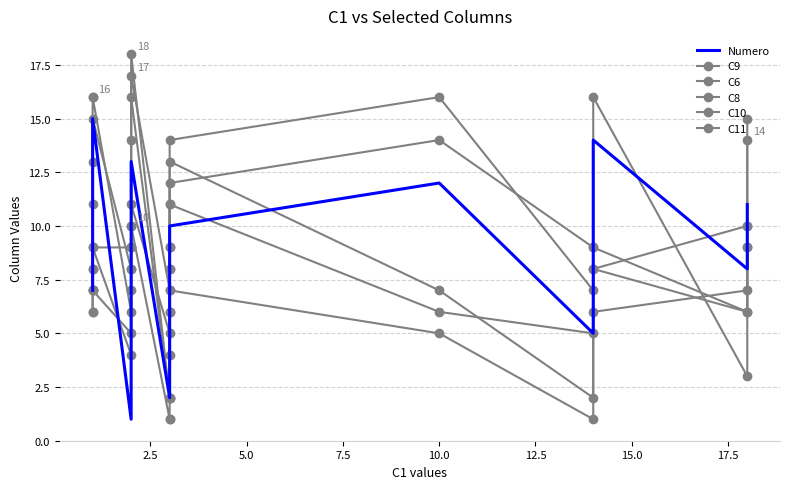

How many categories are shown in the chart?

15